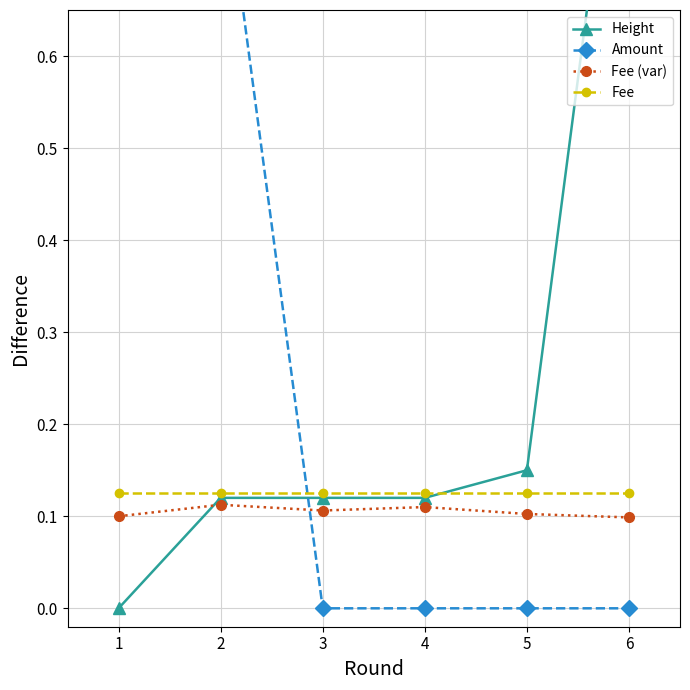

Which series has the widest spread of values?

Height